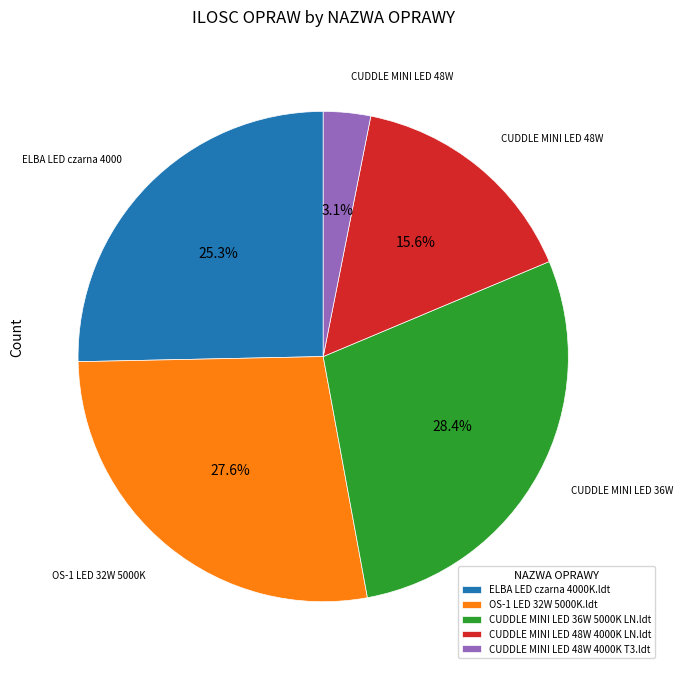

To the nearest percent, what percentage of the pie is OS-1 LED 32W 5000K.ldt?

28%